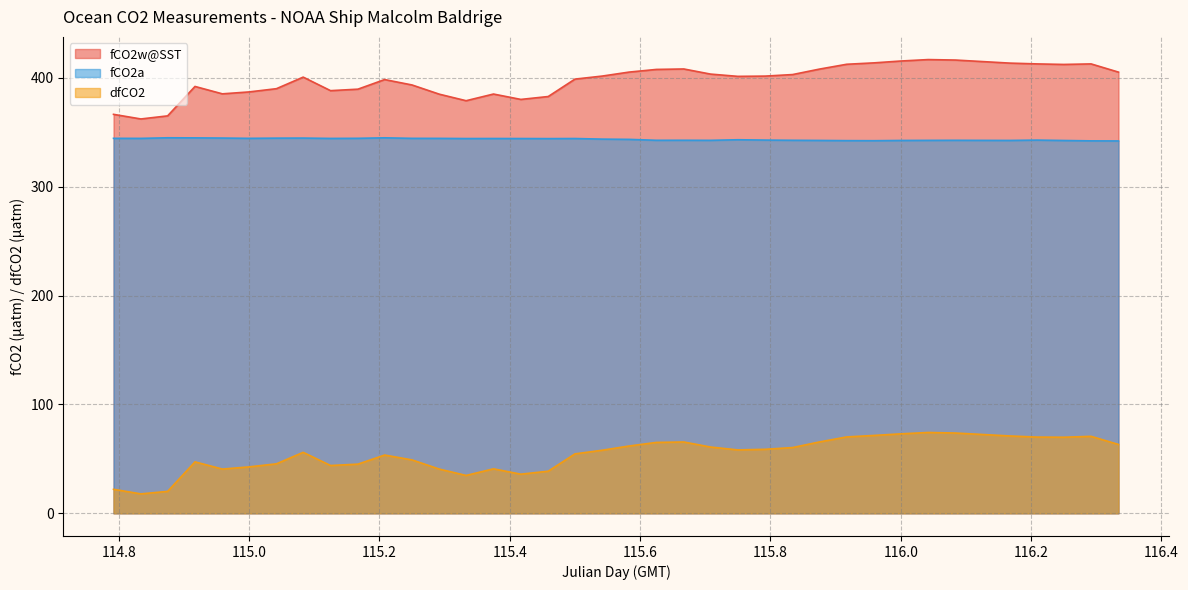

The value of fCO2a at 114.917 is 344.8. True or false?

True